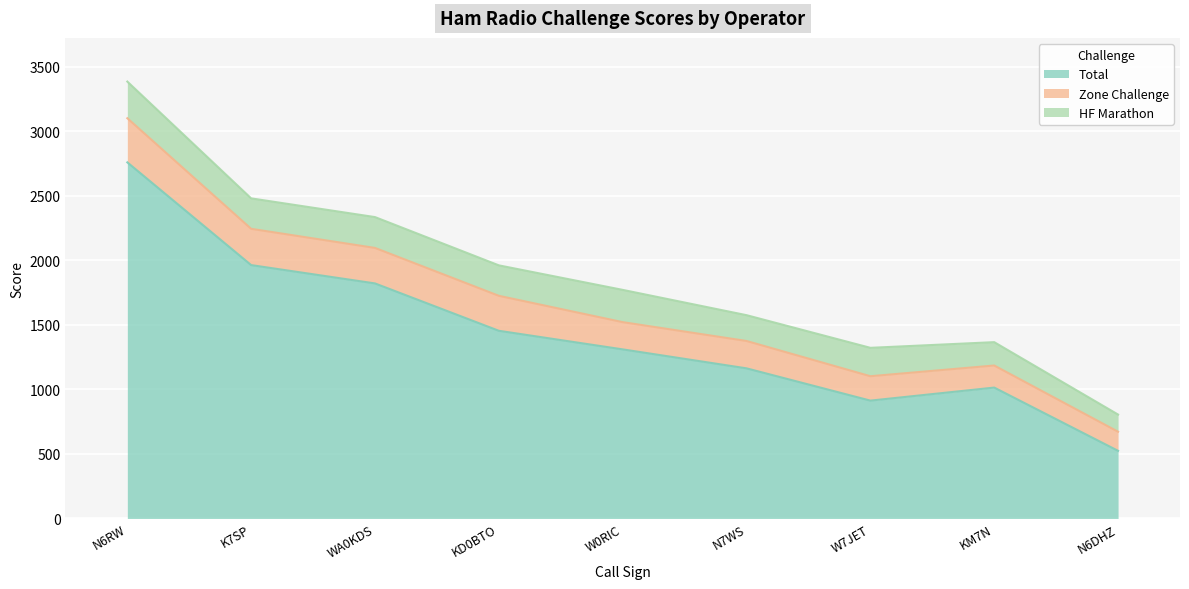

What position from the right is N6RW?

9